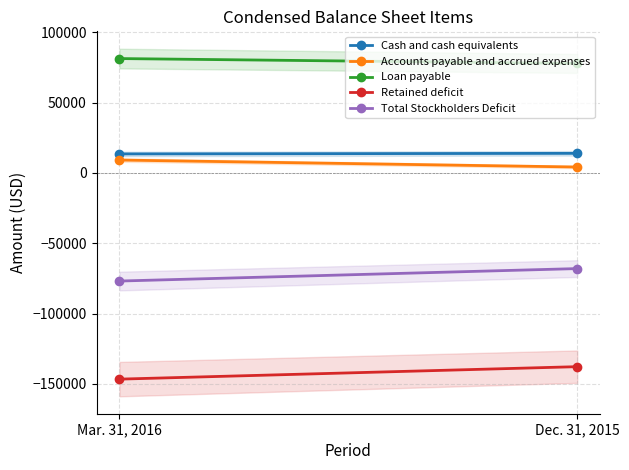

Where is Retained deficit nearest to the value -142184?

Dec. 31, 2015